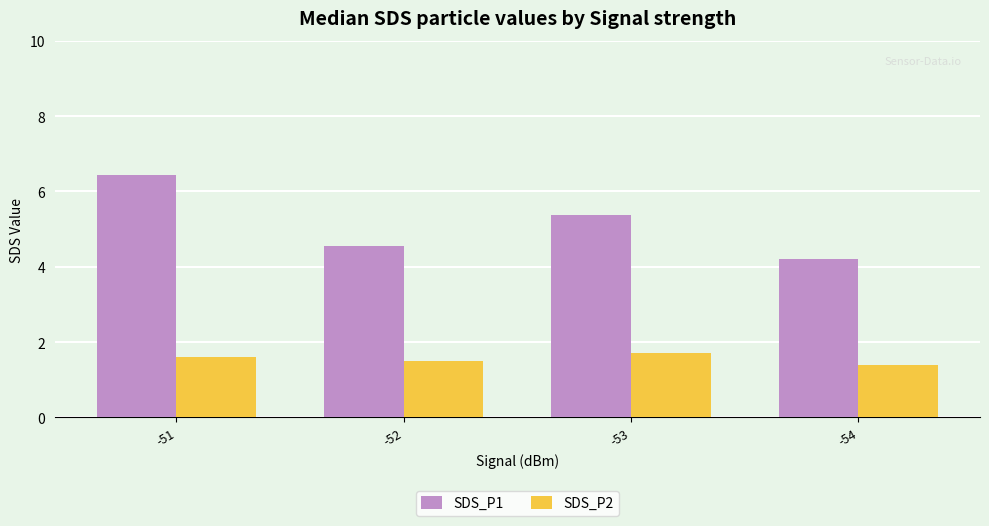

What are all the series names shown in the legend?

SDS_P1, SDS_P2